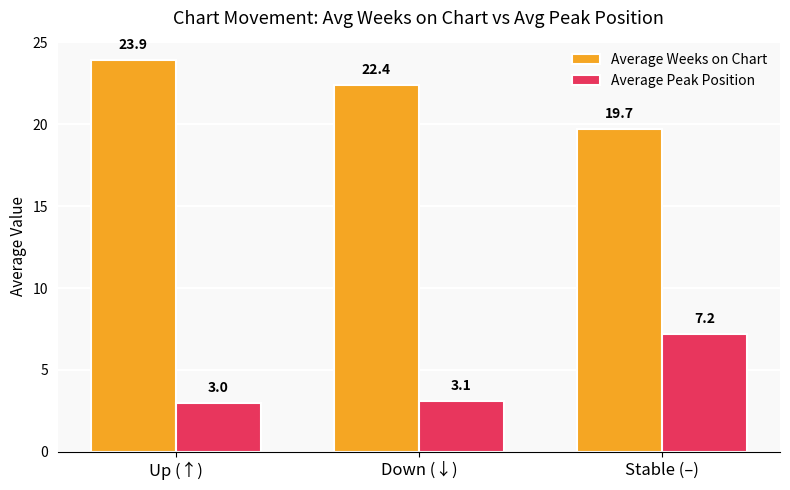

Reading right to left, list all the values displayed in this chart.

Average Weeks on Chart: 19.7	22.4	23.9
Average Peak Position: 7.2	3.1	3.0